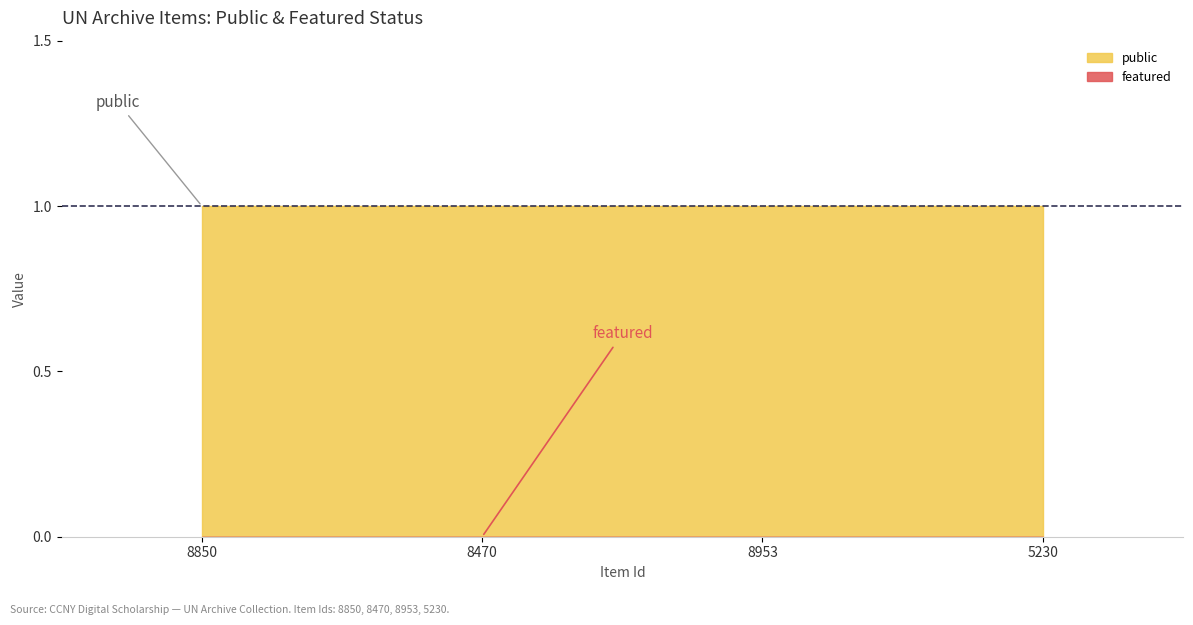

True or false: public and featured intersect in this chart.

False